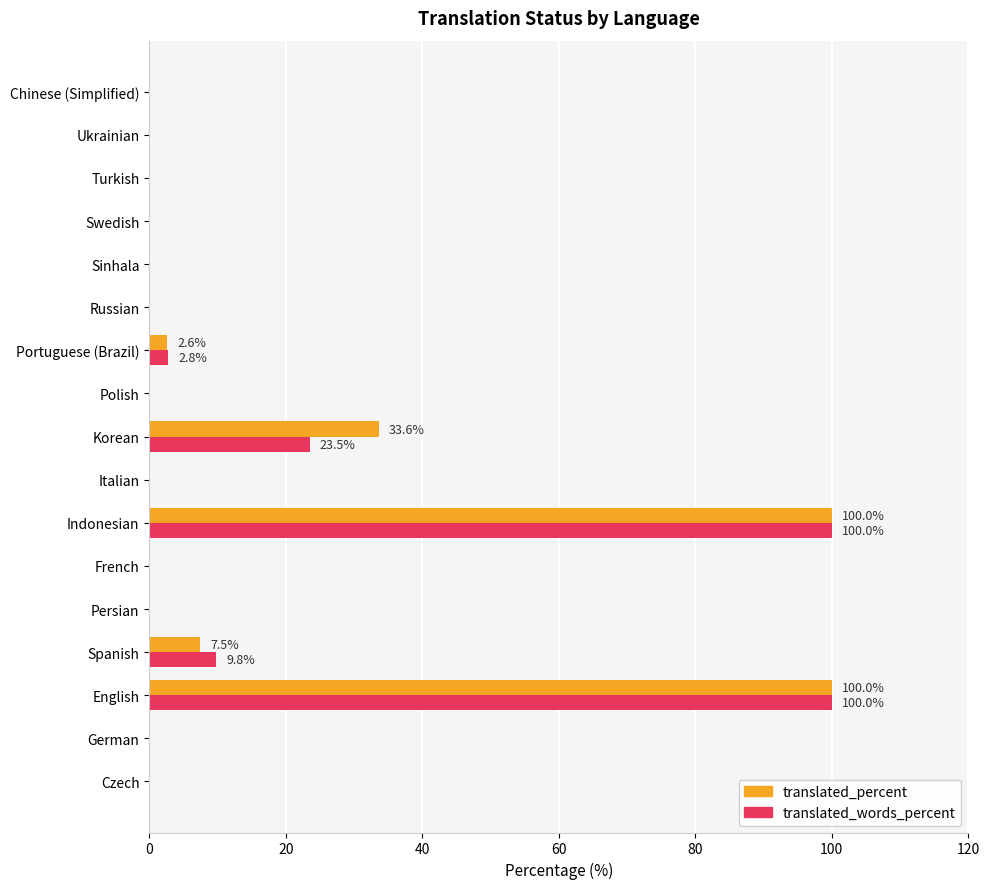

Between Spanish and Turkish, which series saw the biggest shift?

translated_words_percent